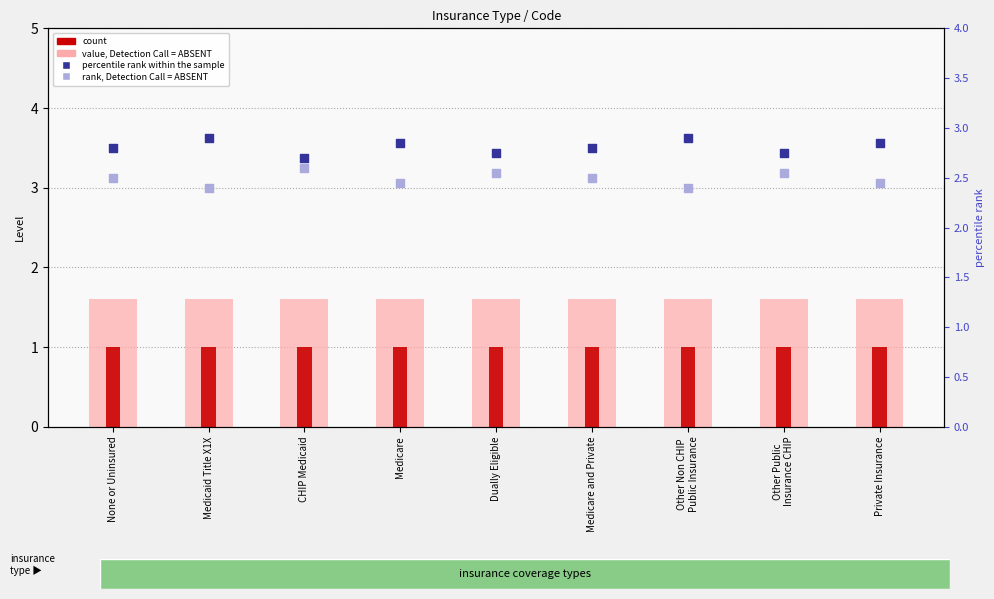

Which series has the largest total across all categories?

percentile rank within the sample